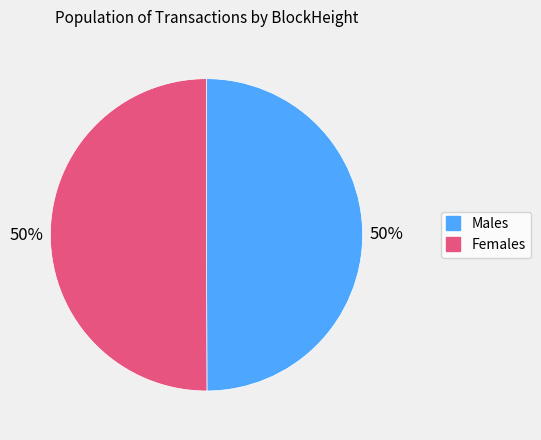

Count the number of slices in the pie.

2